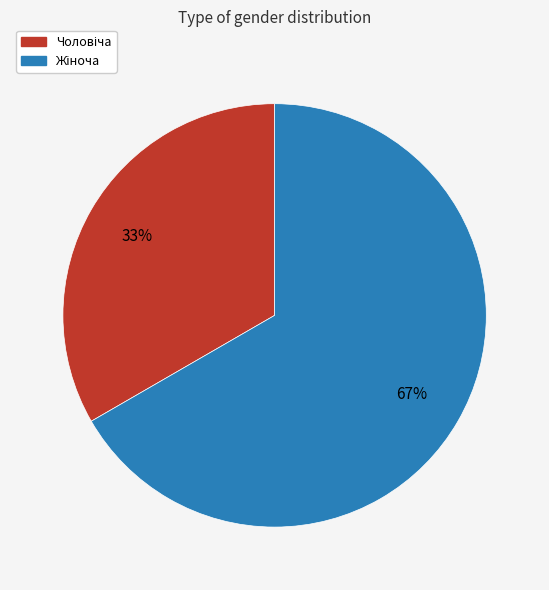

Is there a majority slice in this chart?

Yes